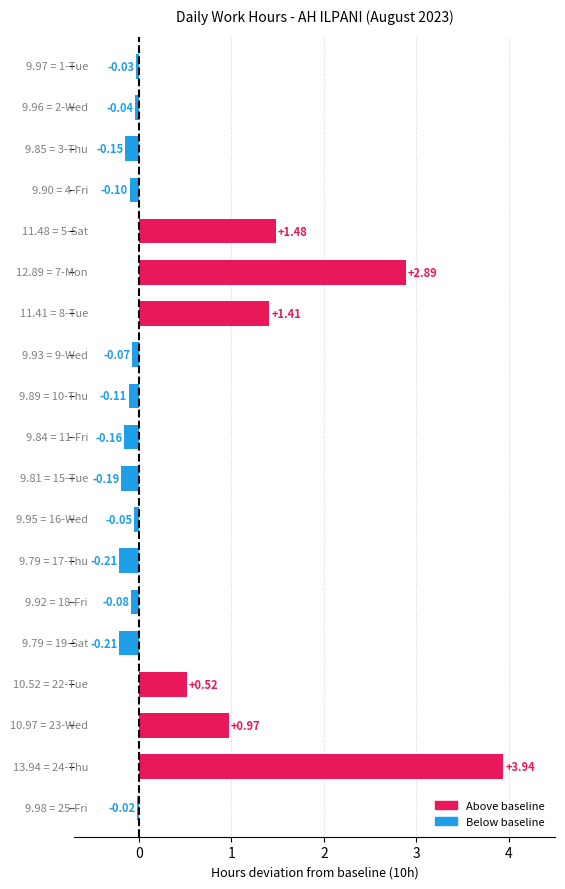

What is the sum of all values?

9.8